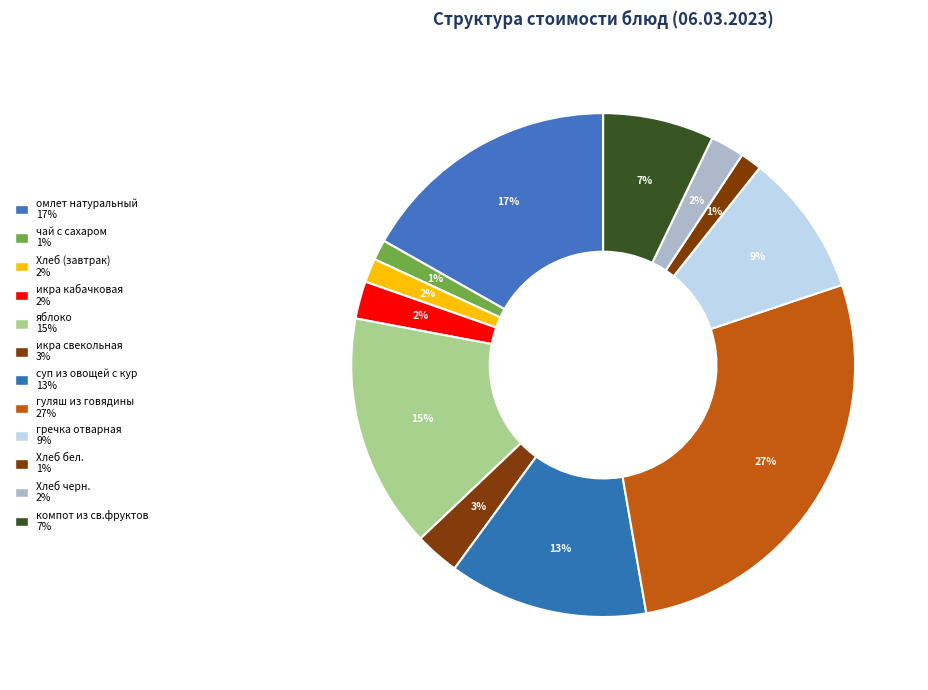

Which category has the smallest portion of the pie?

чай с сахаром